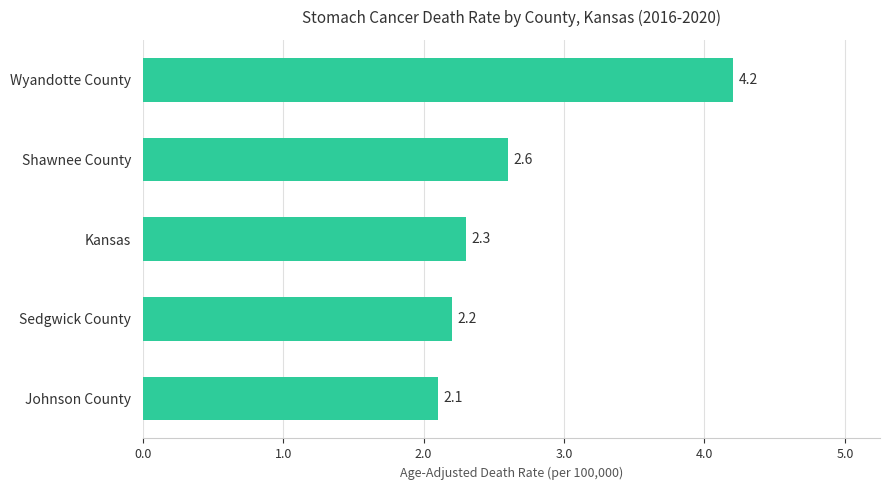

What is the average value?

2.7